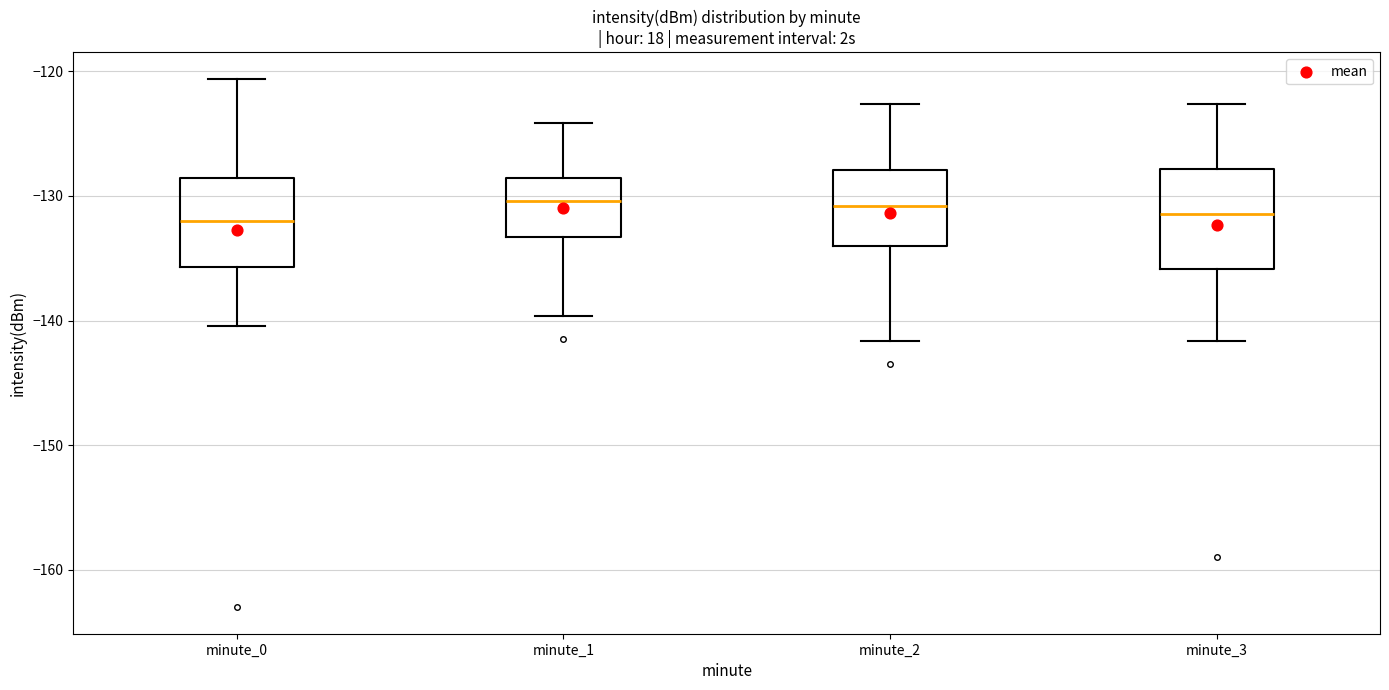

Where is the upper edge of the box for minute_3 on the y-axis? The values are not printed on the chart, so give them approximately, as read against the axis.

-128